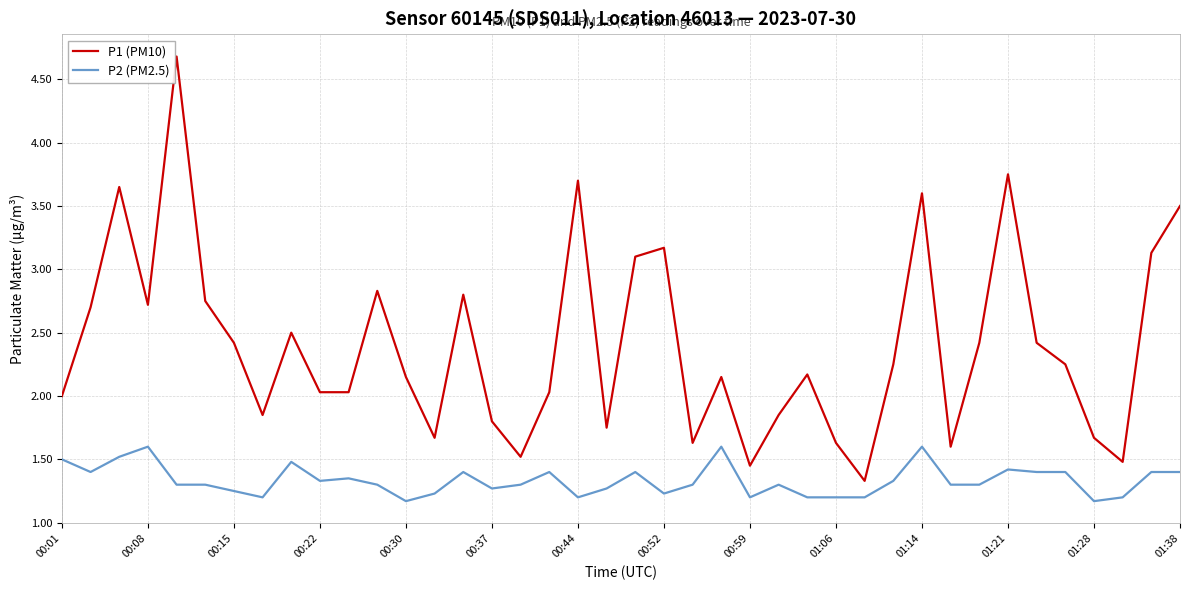

True or false: P2 (PM2.5) and P1 (PM10) cross at least once.

False